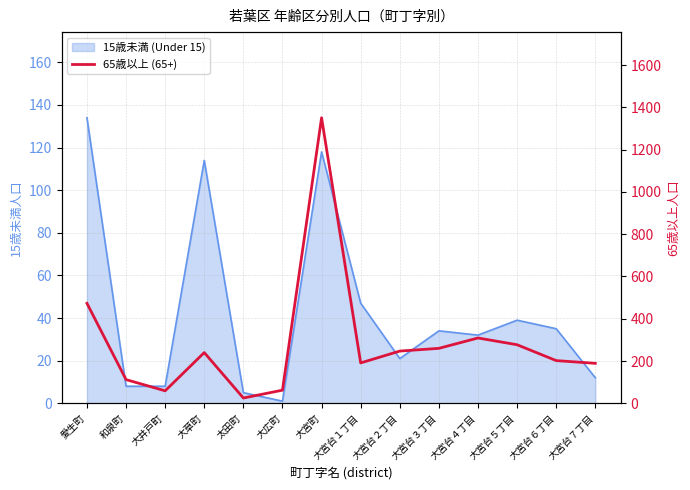

How many points are lower than both their immediate neighbors (excluding endpoints)?

3